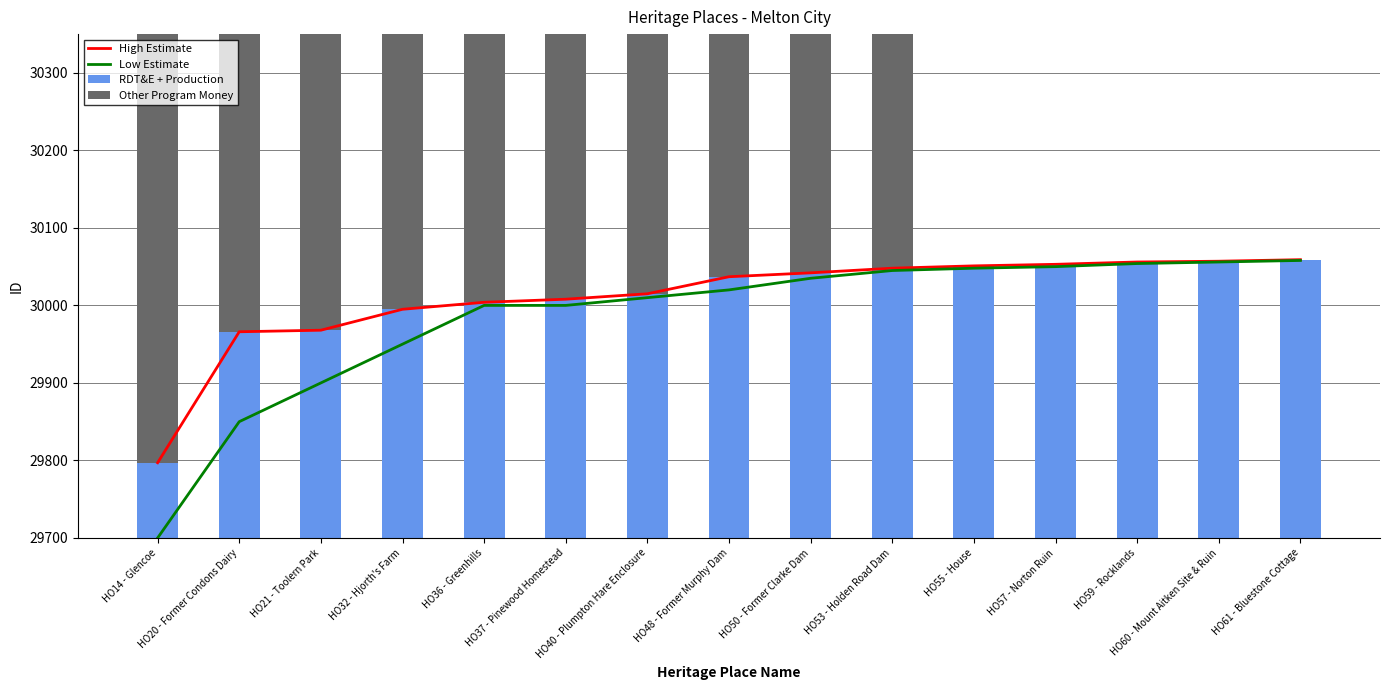

Between HO60 - Mount Aitken Site & Ruin and HO55 - House, which is larger?

HO60 - Mount Aitken Site & Ruin